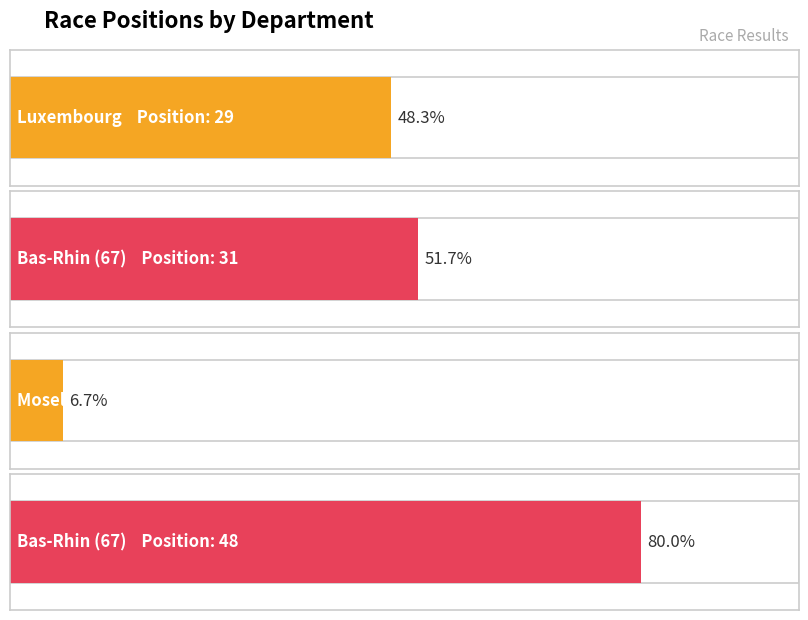

What is the ratio of the value at Bas-Rhin (67) to the value at Luxembourg?

1.1